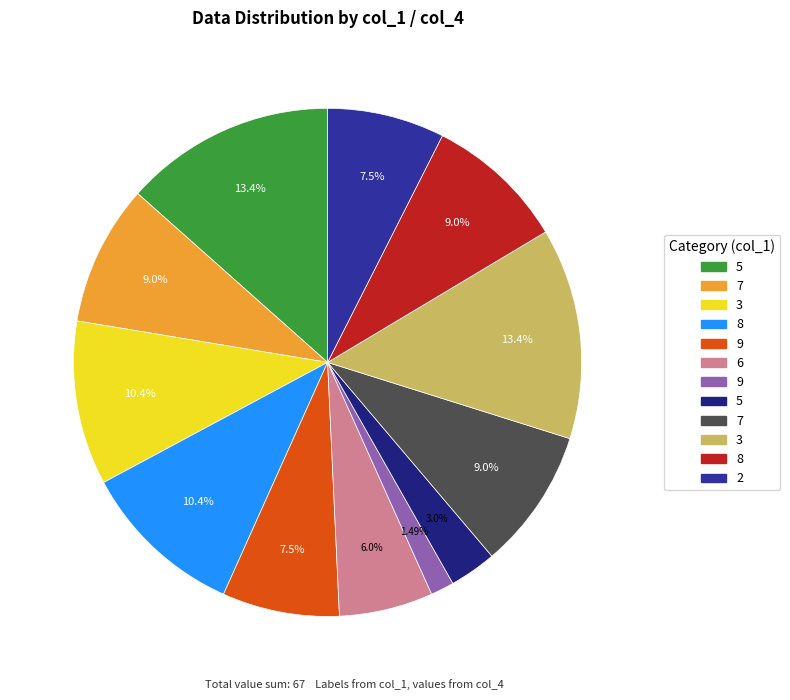

How many segments does this pie chart have?

12